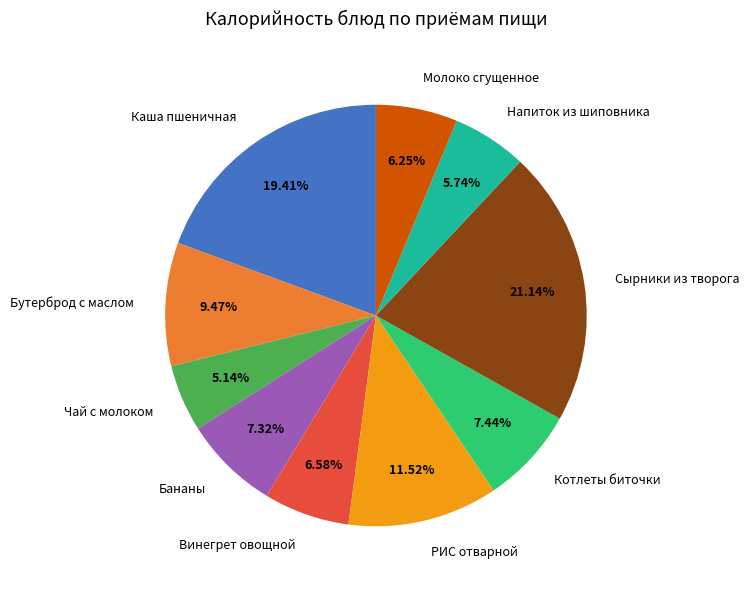

What percentage is the Напиток из шиповника slice, to the nearest percent?

6%